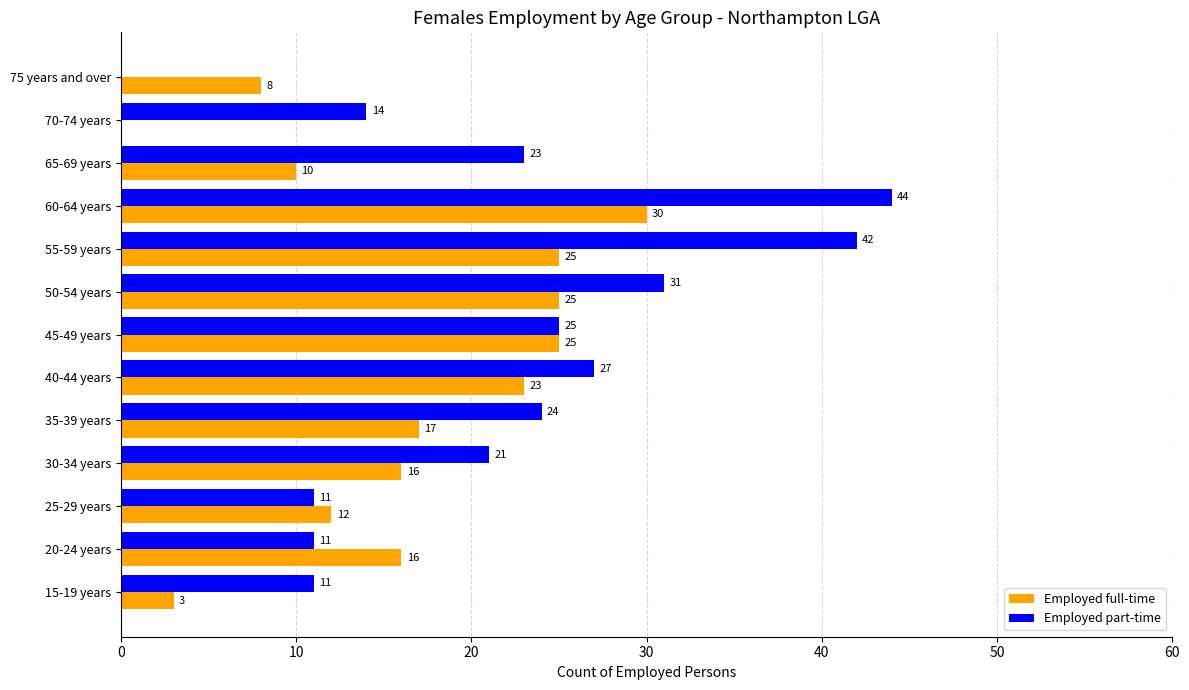

Between 35-39 years and 55-59 years, which series saw the biggest shift?

Employed part-time